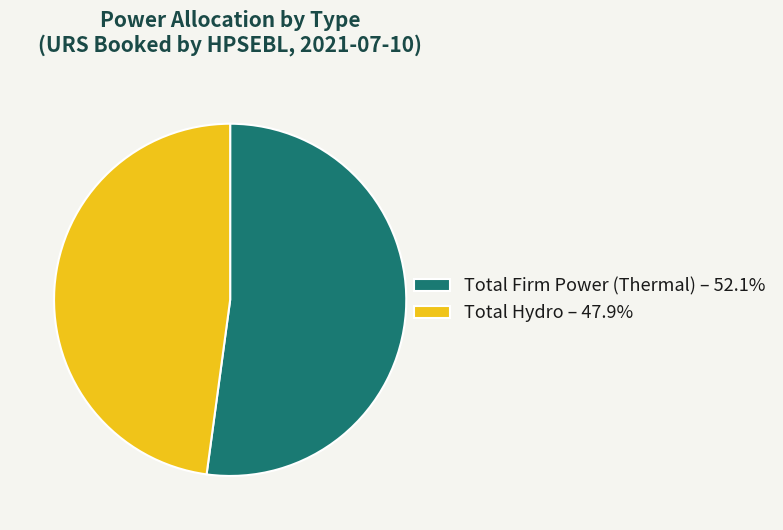

The Total Hydro slice represents 48% of the pie. True or false?

True